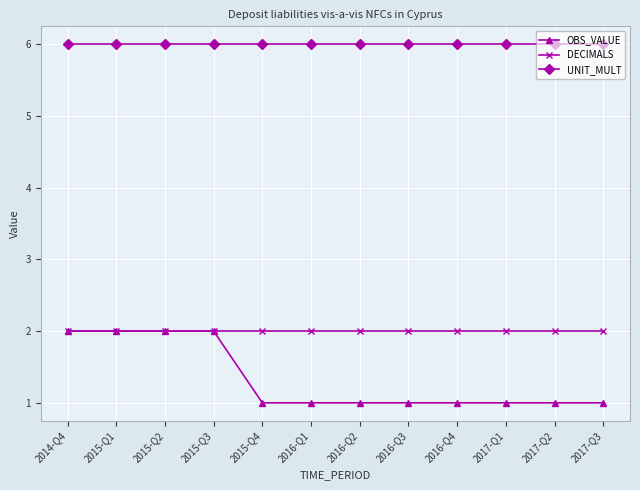

True or false: UNIT_MULT and OBS_VALUE cross at least once.

False